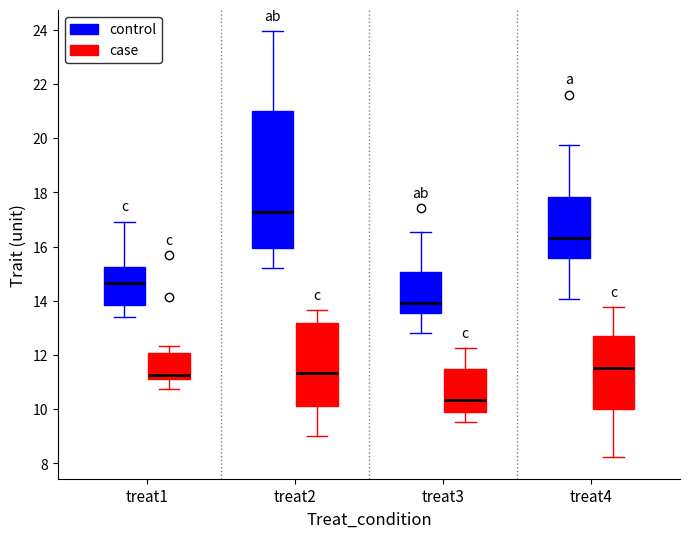

Reading left to right, transcribe this box plot: for each box, give where its median line is, the range the box spans, and where its two whiskers end, as read against the y-axis. The values are not printed on the chart, so give them approximately, as read against the axis.

treat1 (control): median 14.6, box 13.8 to 15.2, whiskers 13.4 to 17.0
treat1 (case): median 11.2 (just above the box's lower edge), box 11.2 to 12.0, whiskers 10.8 to 12.4
treat2 (control): median 17.2, box 16.0 to 21.0, whiskers 15.2 to 24.0
treat2 (case): median 11.4, box 10.2 to 13.2, whiskers 9.0 to 13.6
treat3 (control): median 14.0, box 13.6 to 15.0, whiskers 12.8 to 16.6
treat3 (case): median 10.4, box 9.8 to 11.4, whiskers 9.6 to 12.2
treat4 (control): median 16.4, box 15.6 to 17.8, whiskers 14.0 to 19.8
treat4 (case): median 11.6, box 10.0 to 12.8, whiskers 8.2 to 13.8